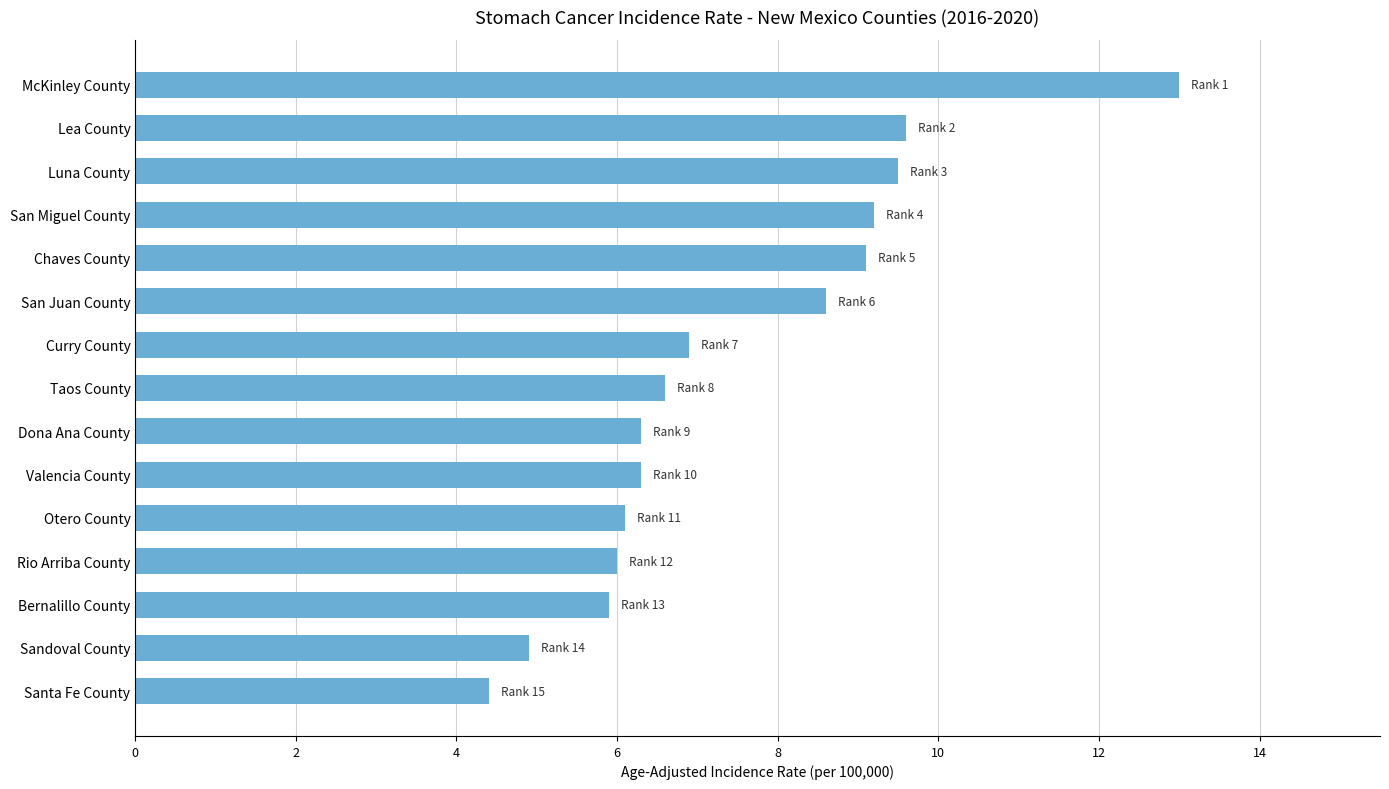

At which label is the value closest to 8?

San Juan County